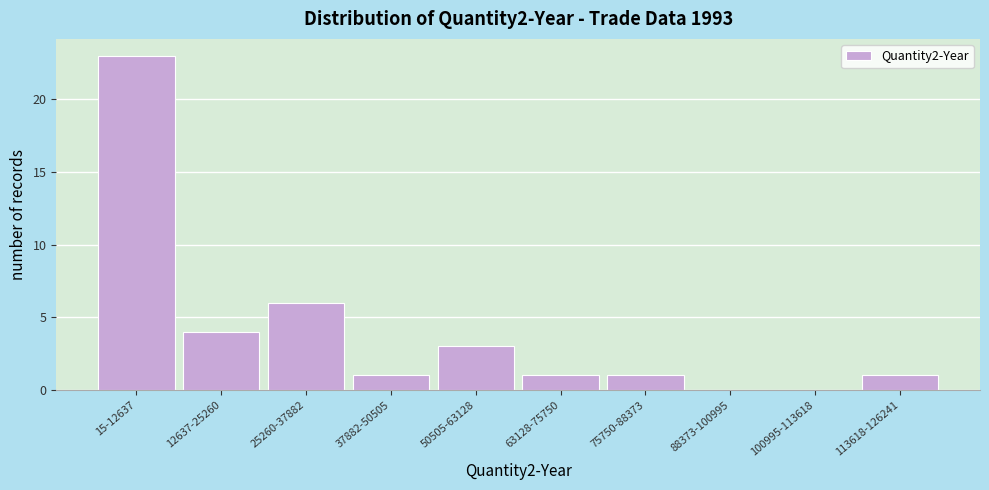

Reading right to left, list all the values displayed in this chart.

113618-126241=1	100995-113618=0	88373-100995=0	75750-88373=1	63128-75750=1	50505-63128=3	37882-50505=1	25260-37882=6	12637-25260=4	15-12637=23